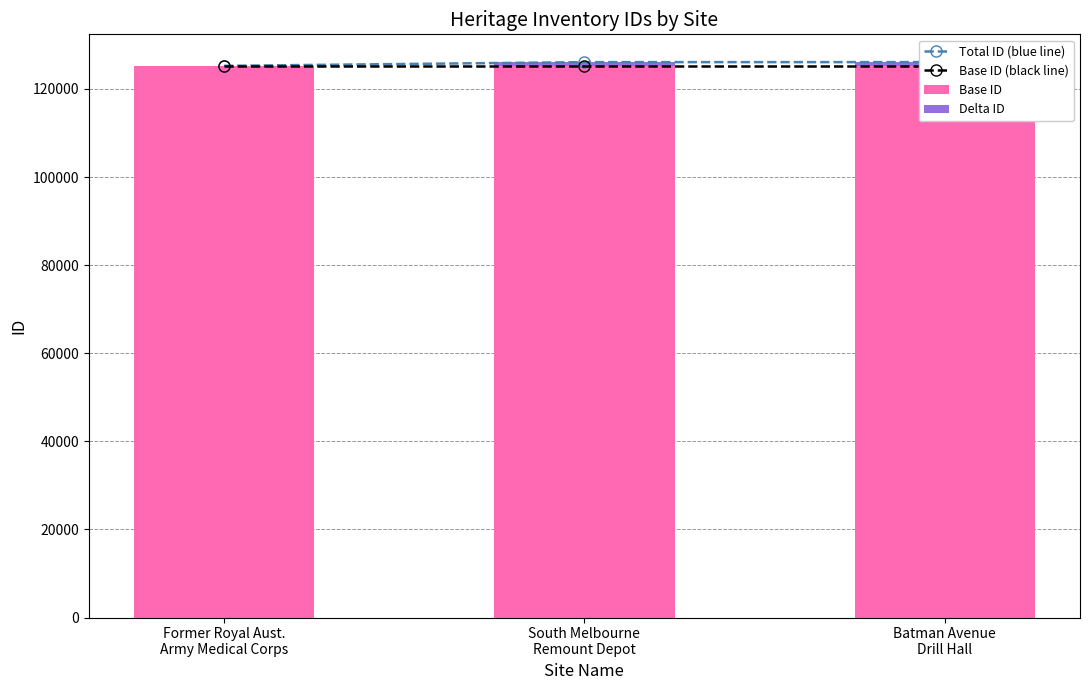

What is the total value across all series at Former Royal Aust.
Army Medical Corps?

375744